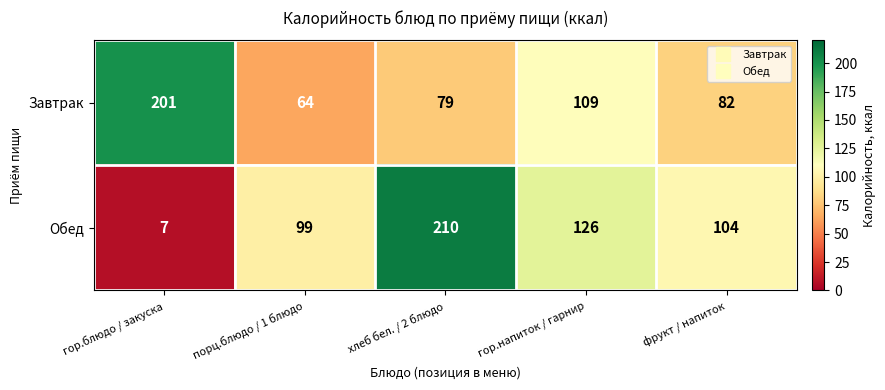

Which series has the largest range (max minus min)?

Обед